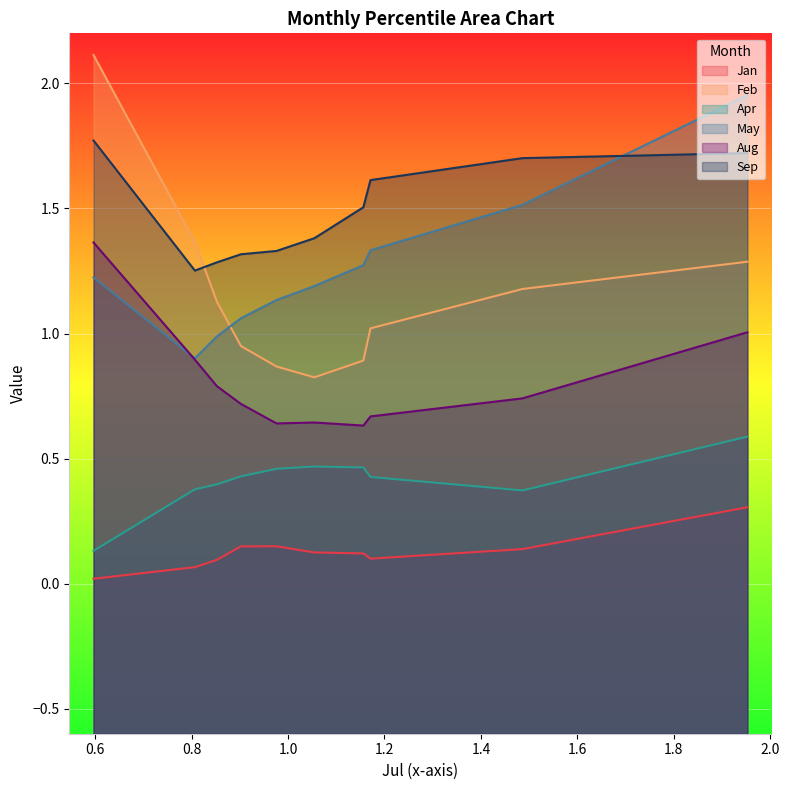

What is the difference between the maximum and second lowest values in the Aug series?

0.7